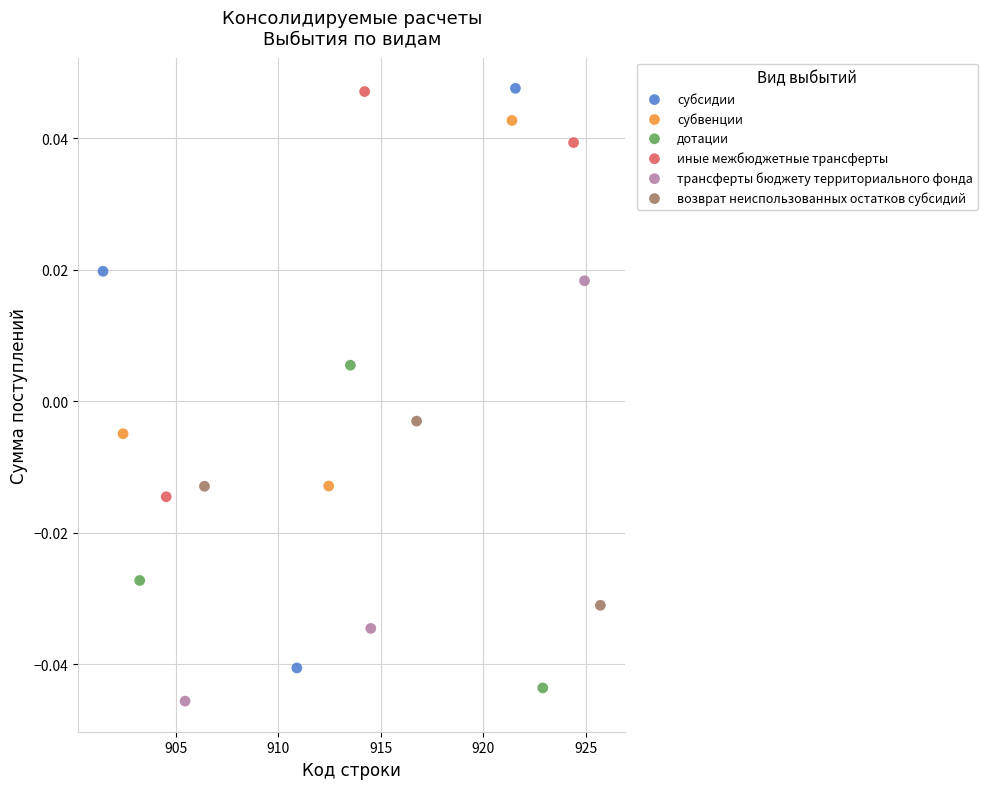

Which series has the widest spread of Y values?

субсидии